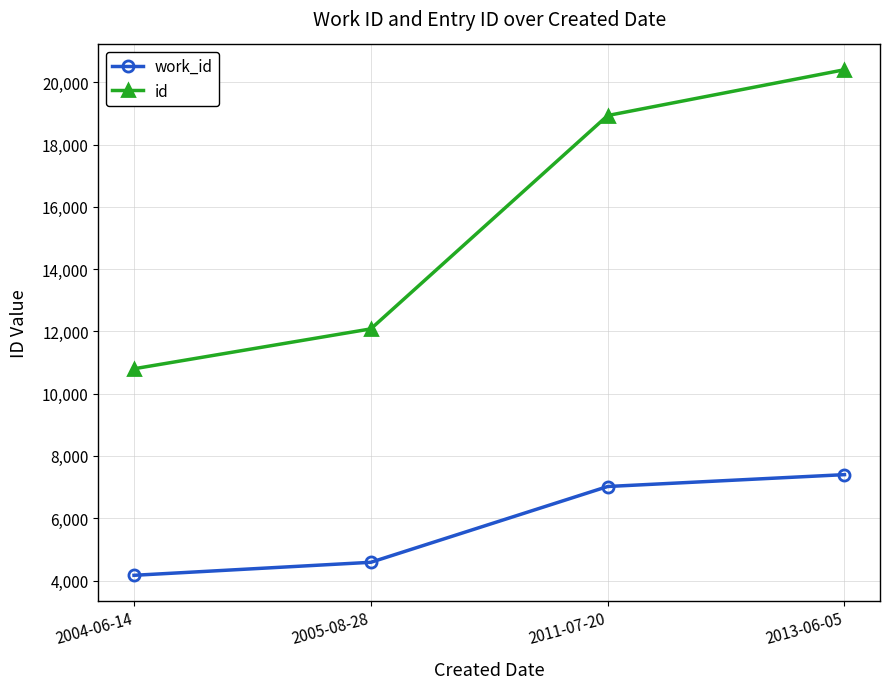

Reading left to right, extract all data points from this chart.

work_id: 4167	4585	7019	7400
id: 10800	12081	18933	20404